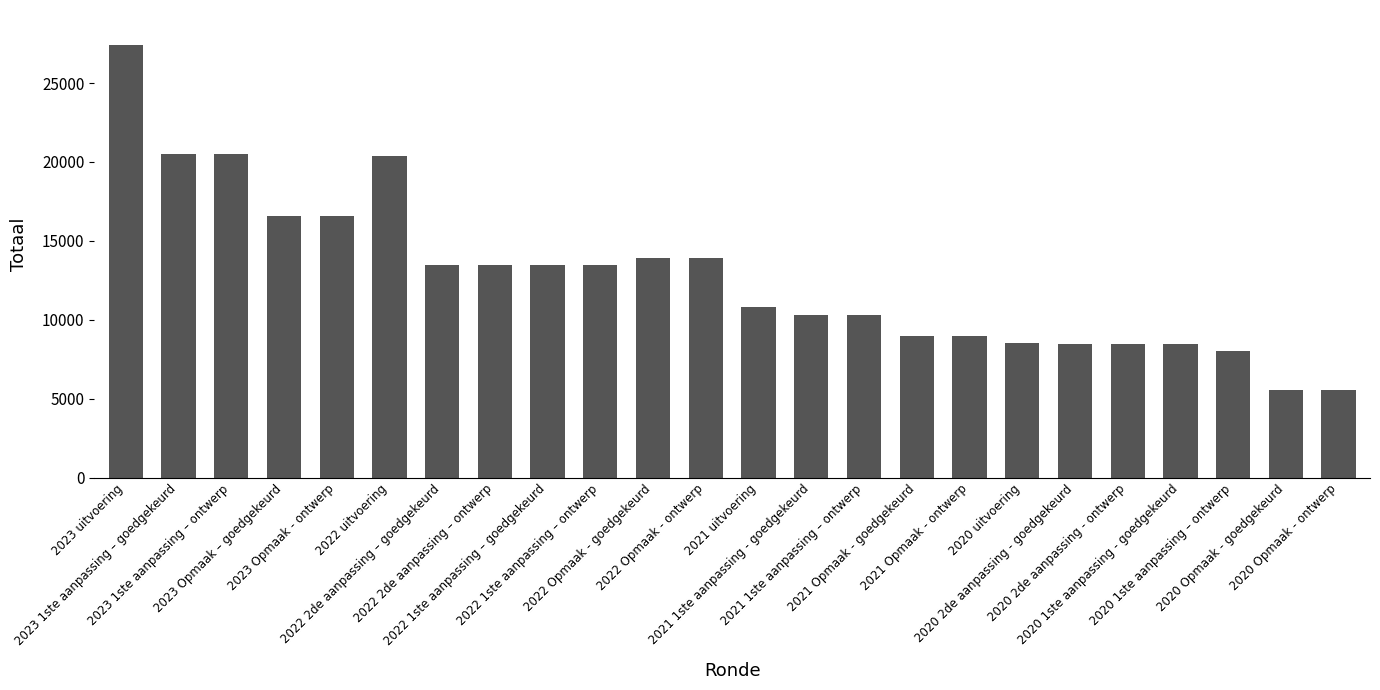

Count the number of data series in this chart.

1